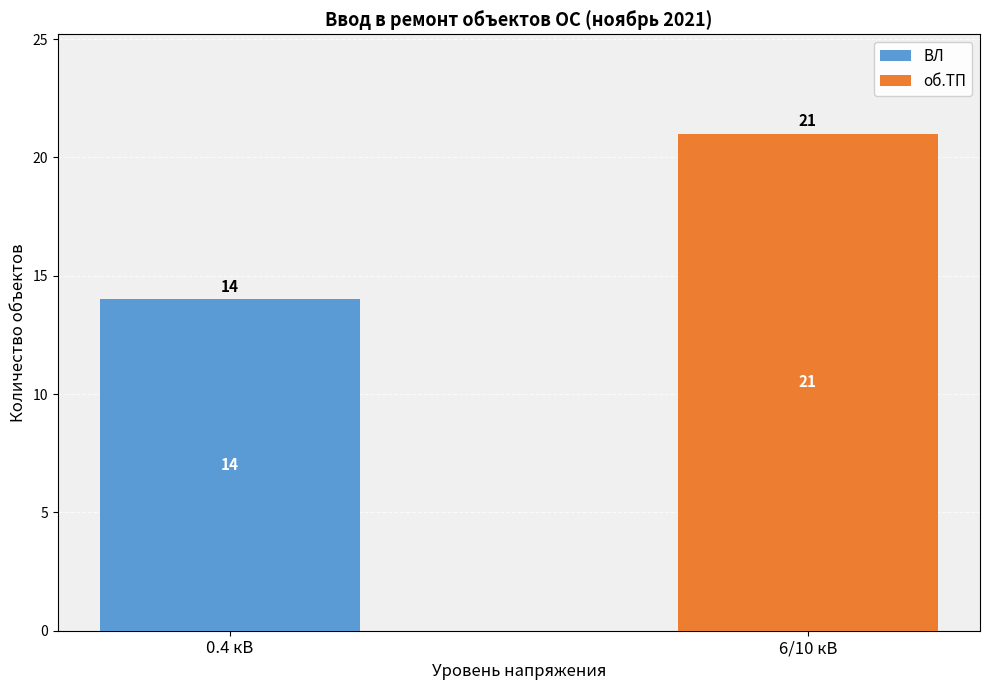

What is the highest value of the ВЛ series?

14